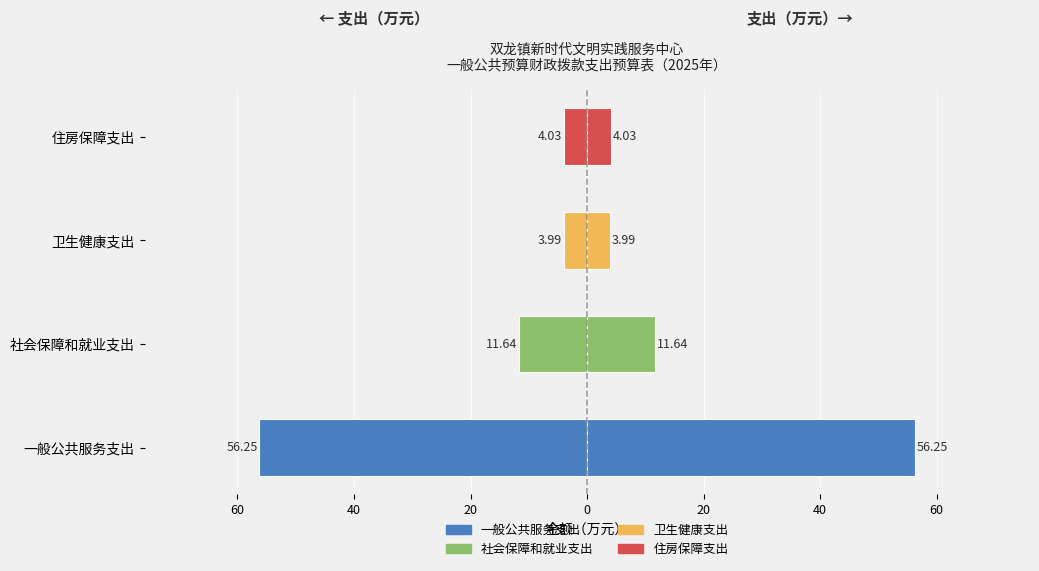

At how many categories does at least one series exceed -48?

4